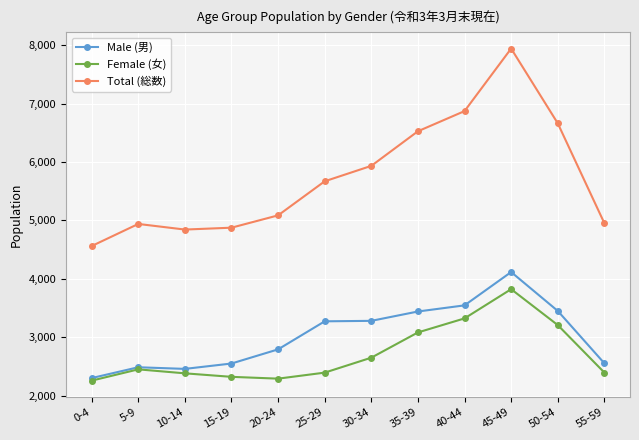

How many lines are shown in the chart?

3